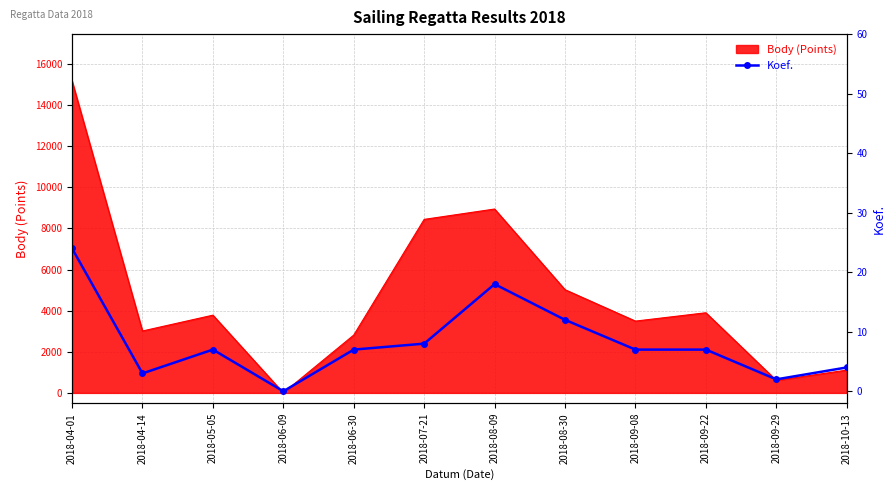

What is the difference between the maximum and second lowest values?

22